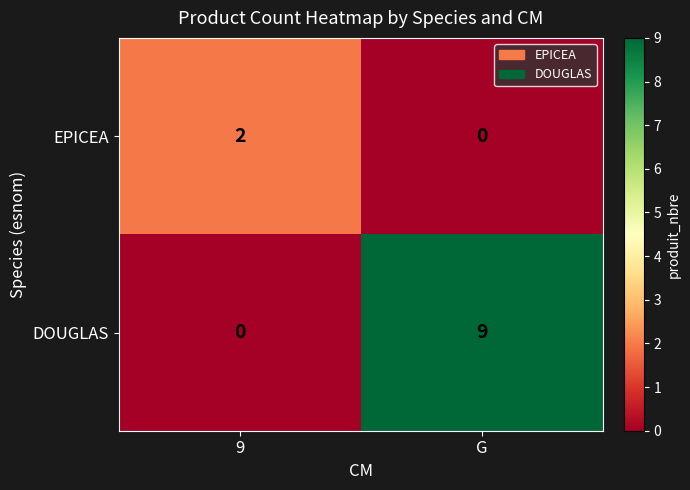

The value of DOUGLAS at G is 4. True or false?

False